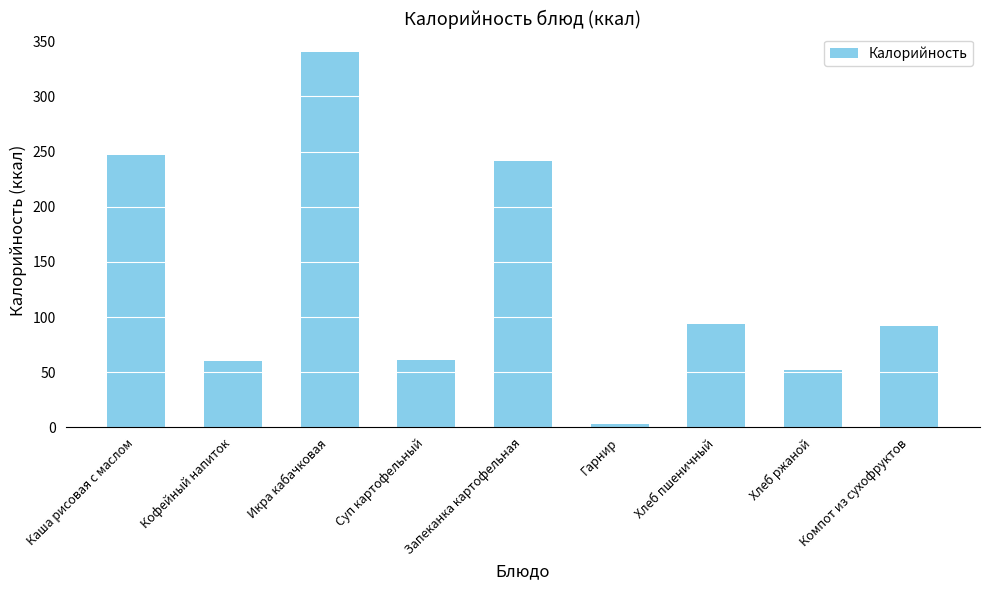

At which label is the value closest to 171?

Запеканка картофельная